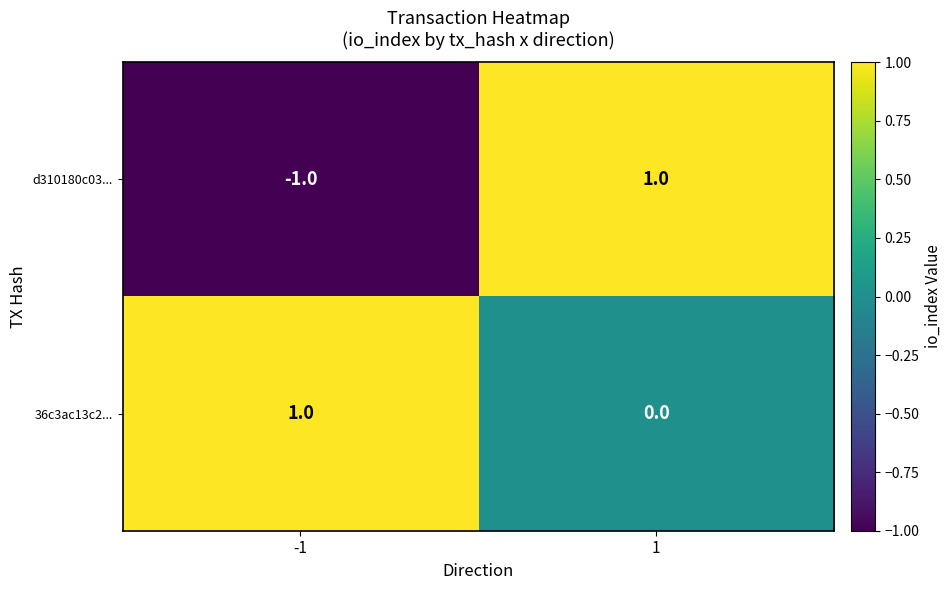

How many data points does each series have?

2